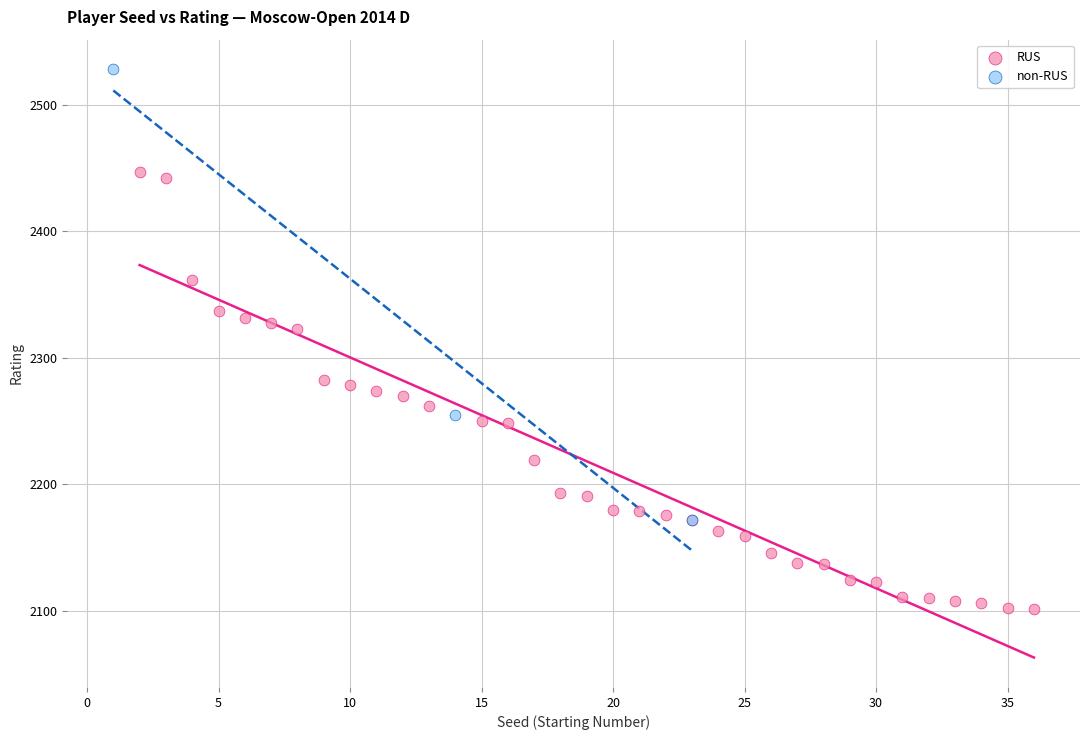

Which series contains the lowest Y value?

RUS